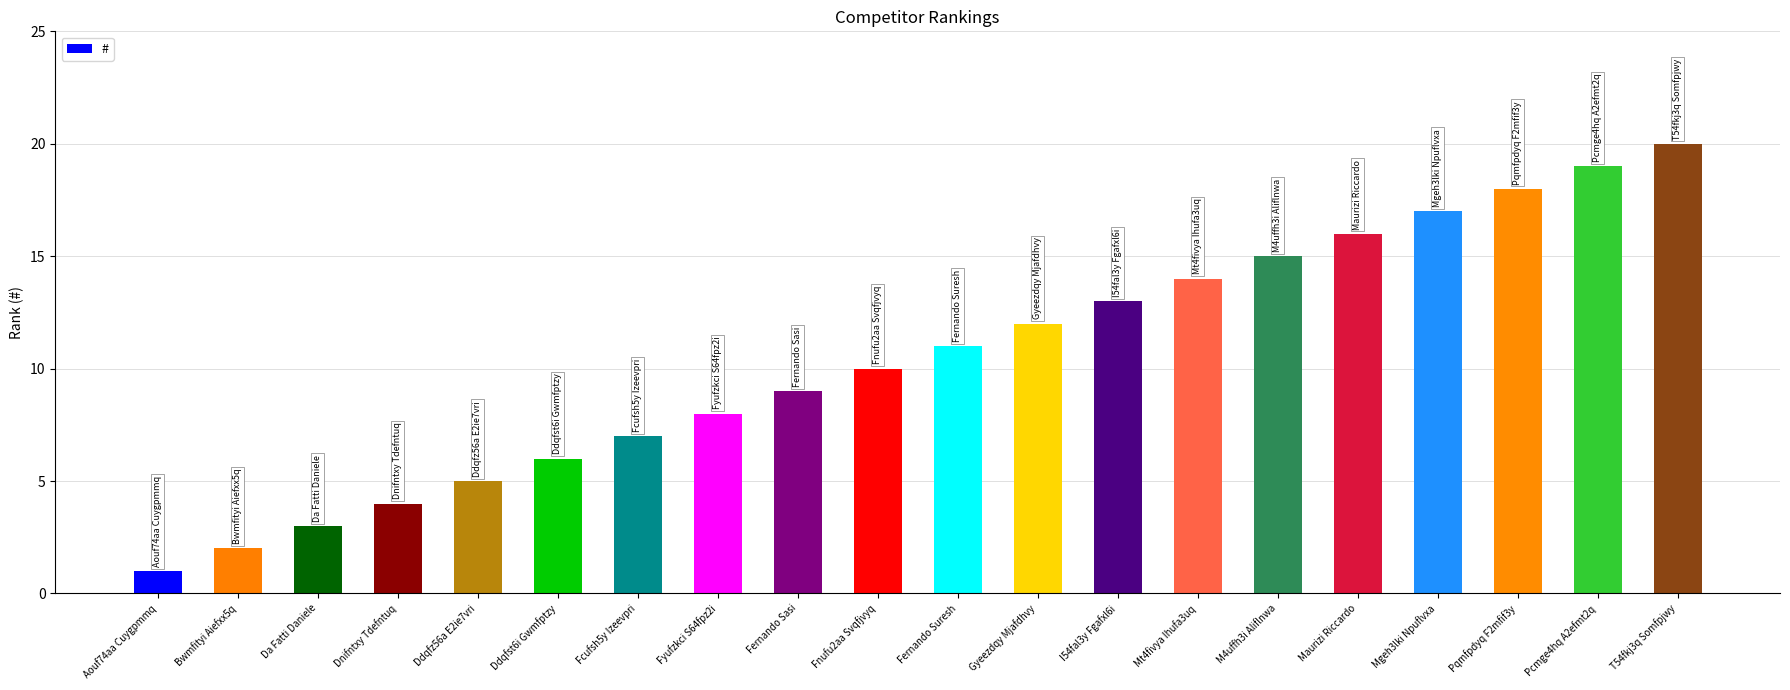

True or false: the data shows 9 at Fernando Sasi.

True